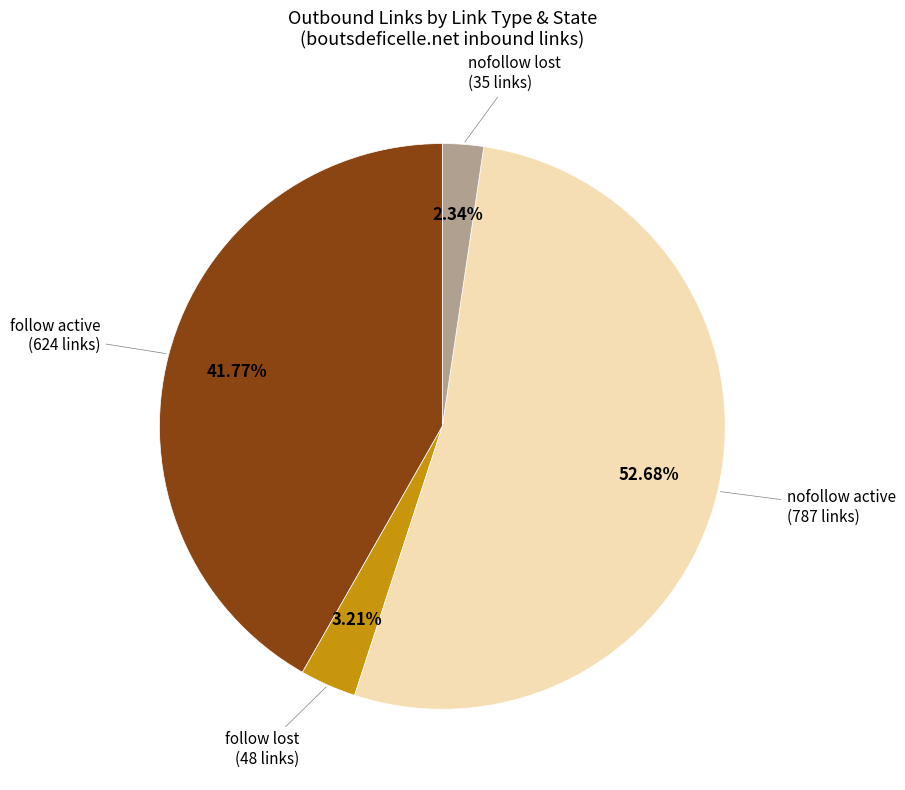

Is there any slice that represents more than half of the pie?

Yes